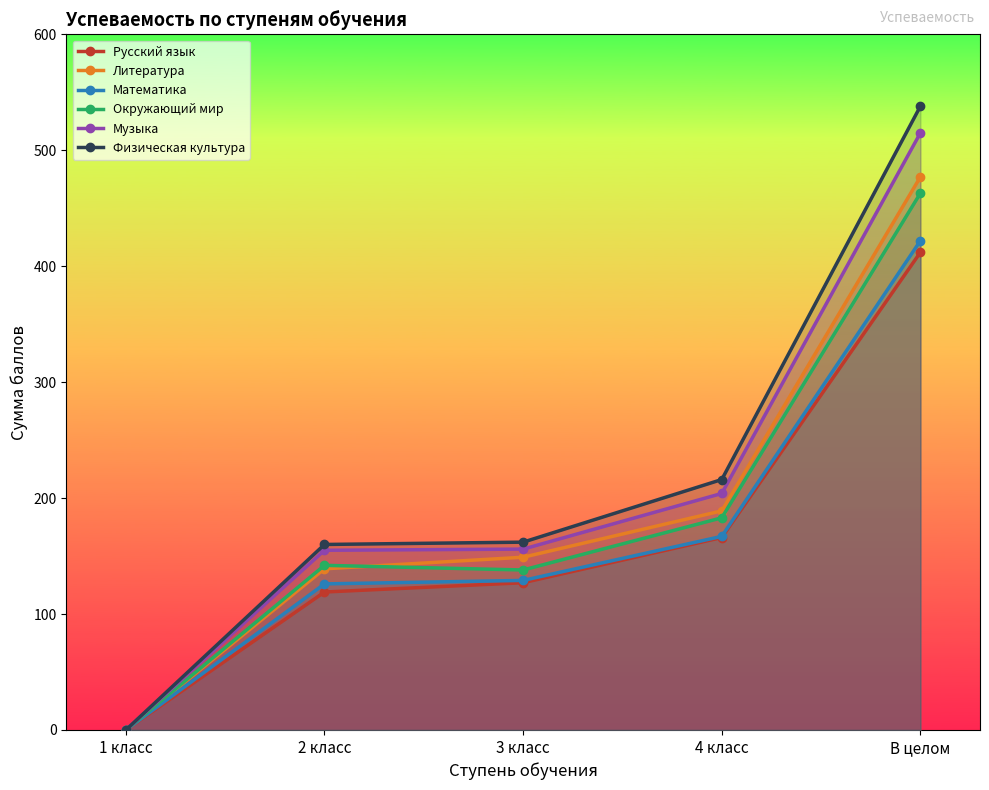

Which category has the lowest value across all series?

1 класс